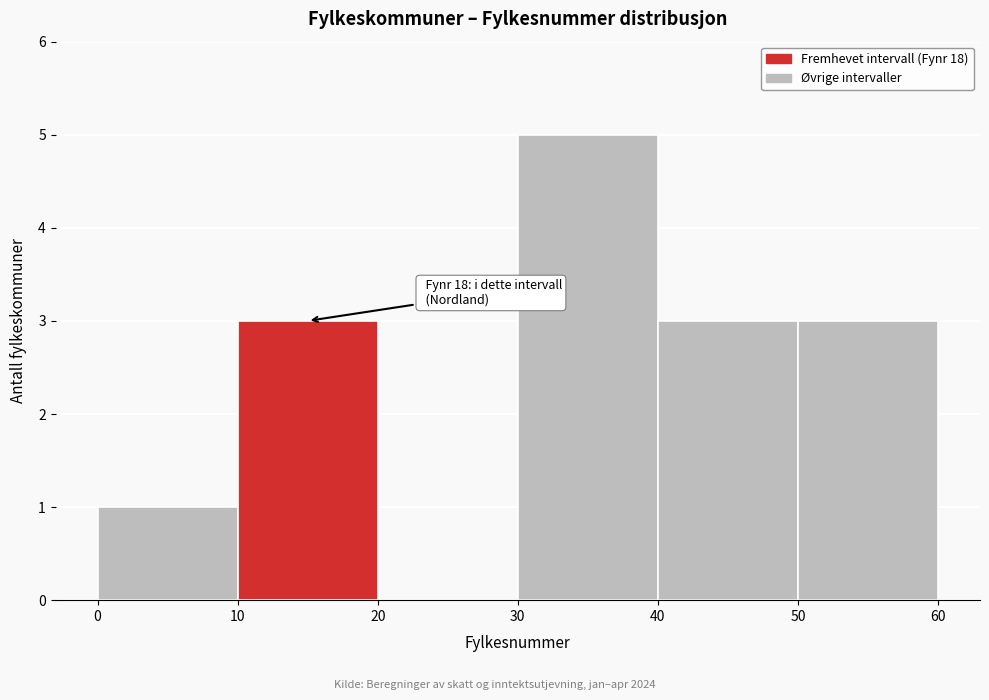

Which range on the x-axis has the tallest bar?

30 to 40